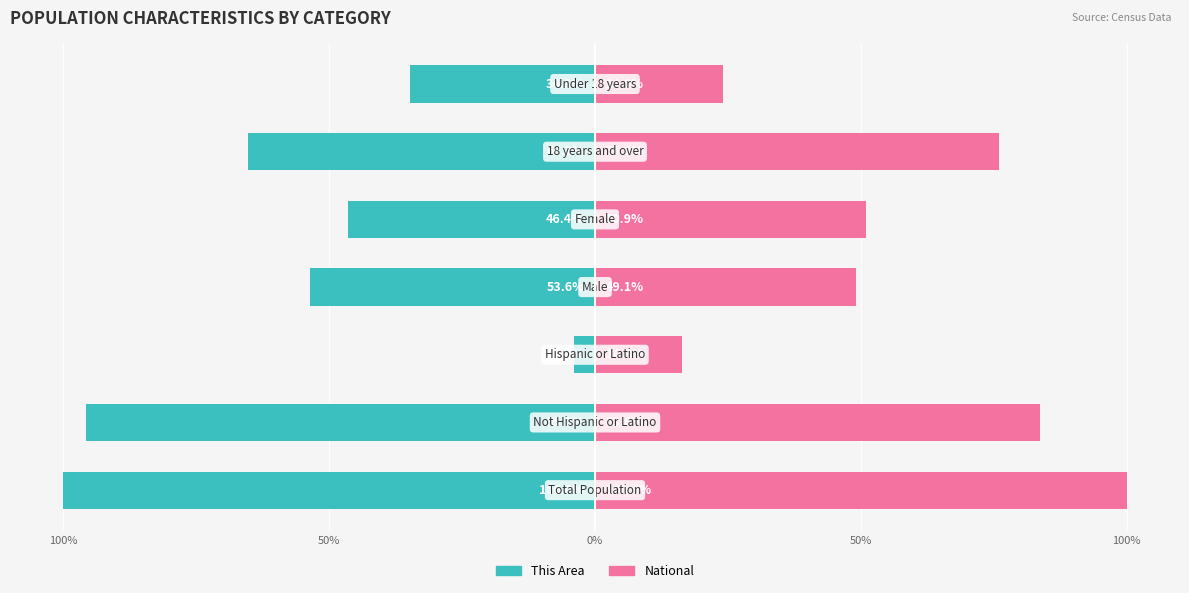

Count the number of data series in this chart.

2